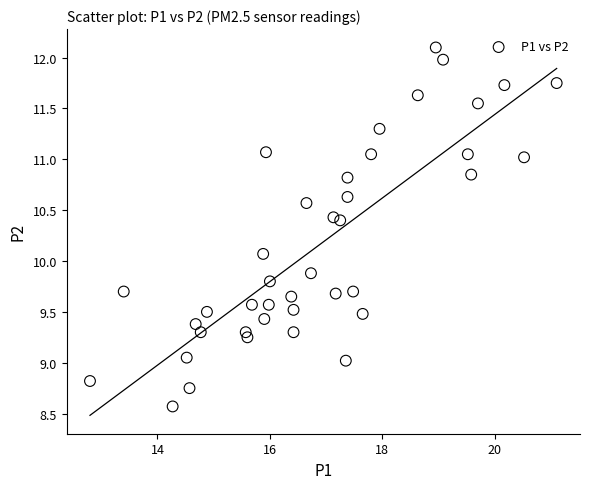

What is the range of Y values (max minus min)?

3.5